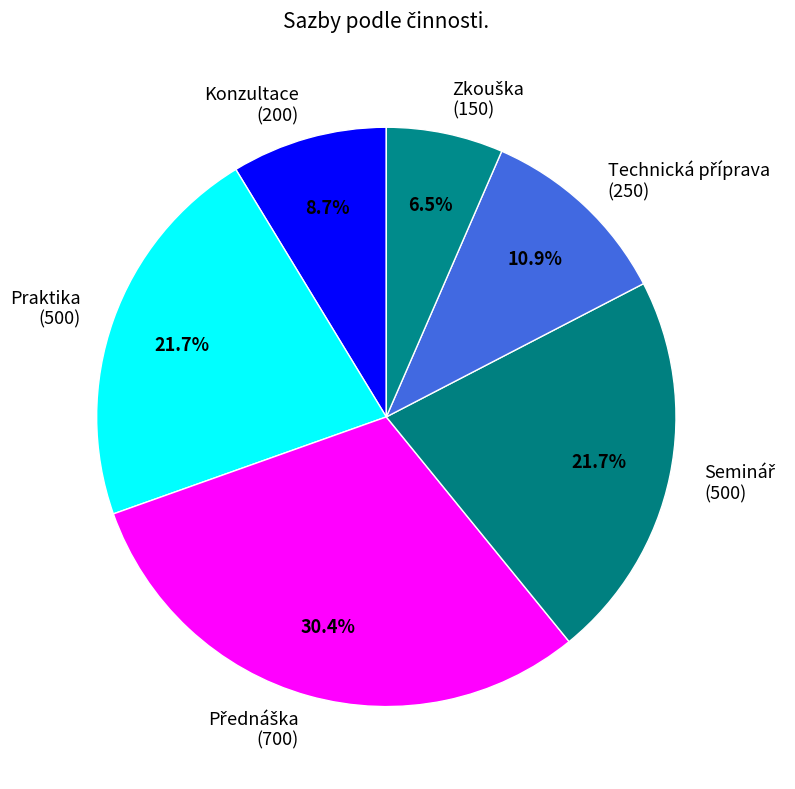

Is Konzultace (200) the majority of the pie?

No